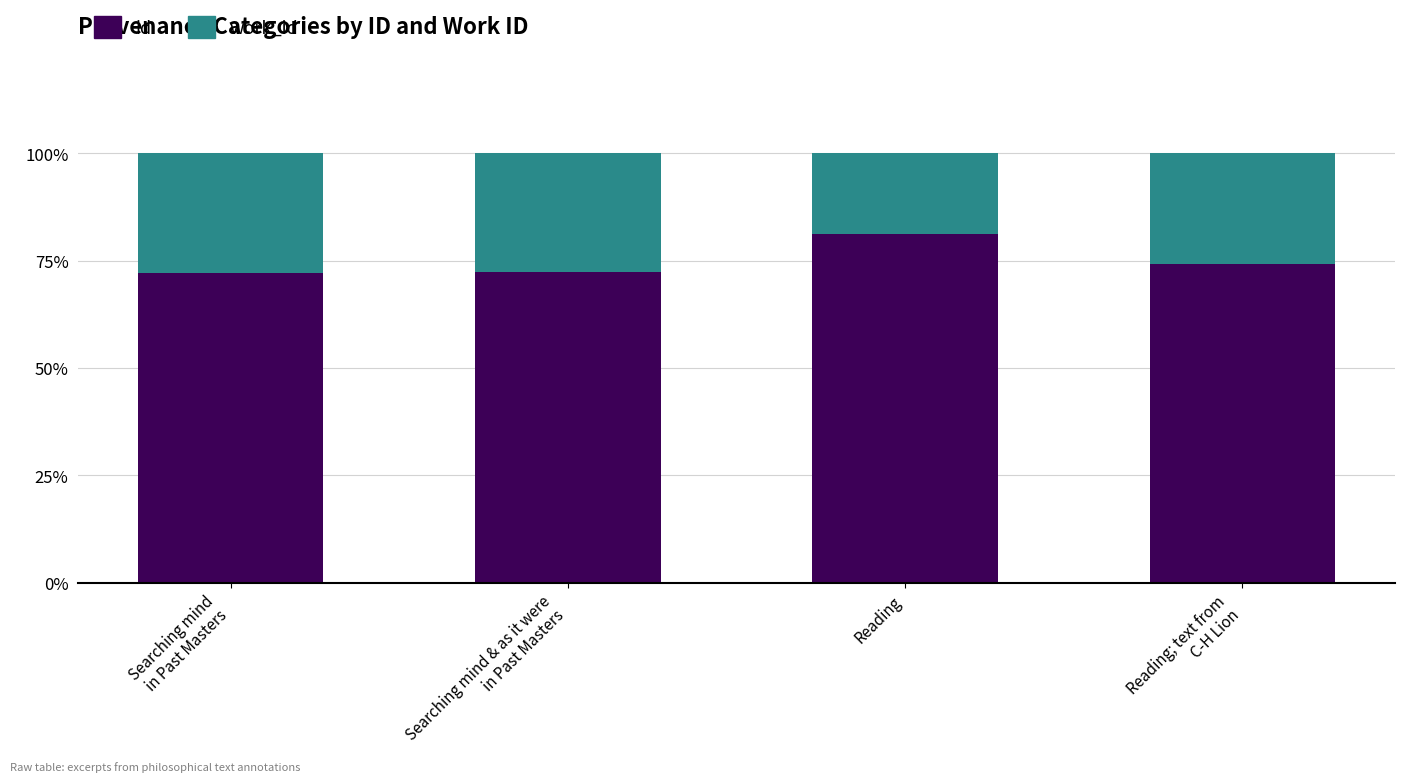

The id series shows 81.1 at Reading. True or false?

True